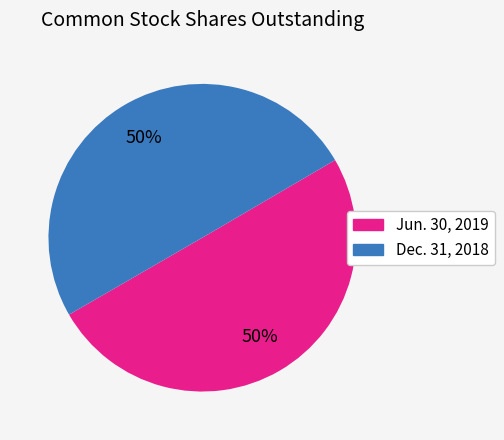

To the nearest percent, what portion does Dec. 31, 2018 represent?

50%